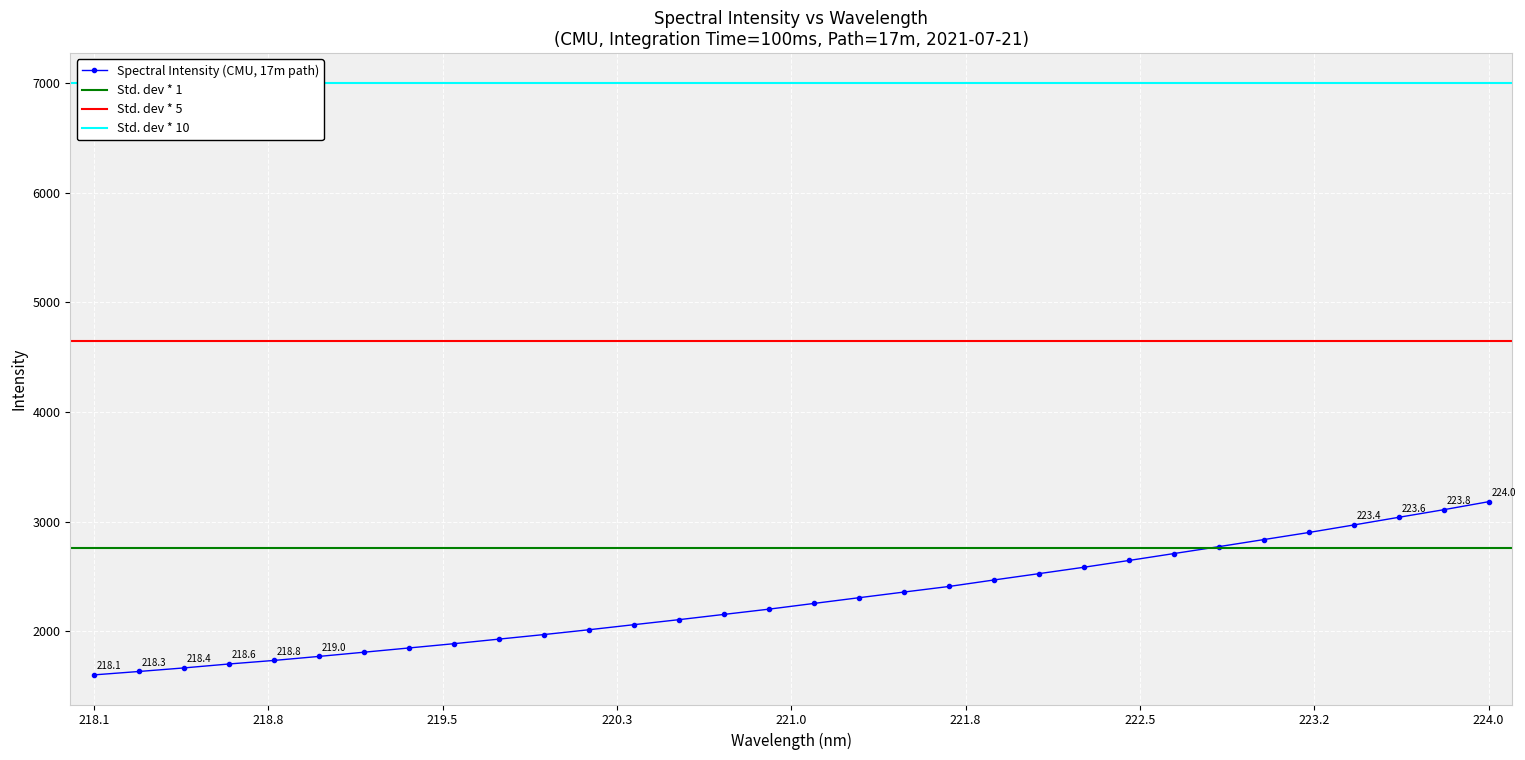

What is the highest value of the Spectral Intensity (CMU, 17m path) series?

3181.1